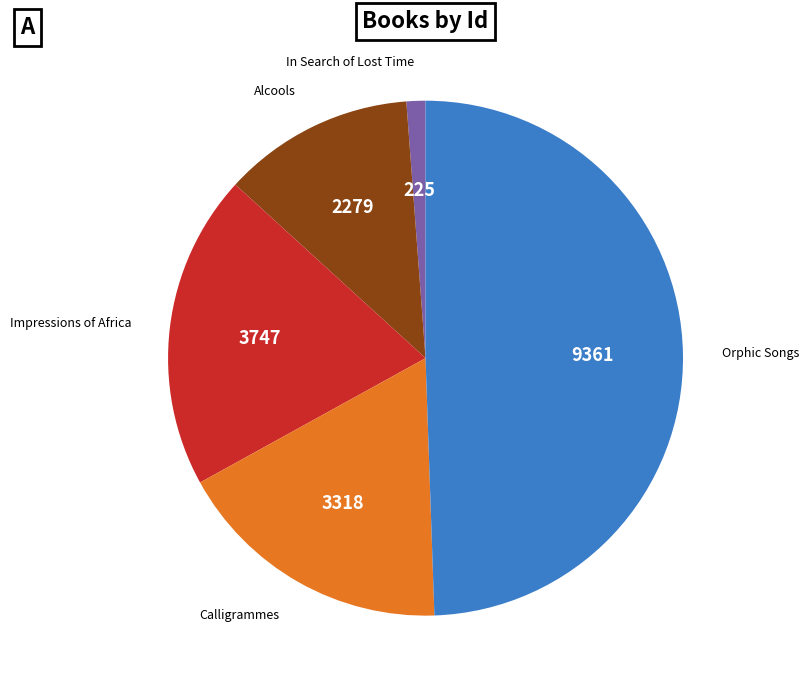

To the nearest percent, what is the difference between the largest and smallest slice percentages?

48%